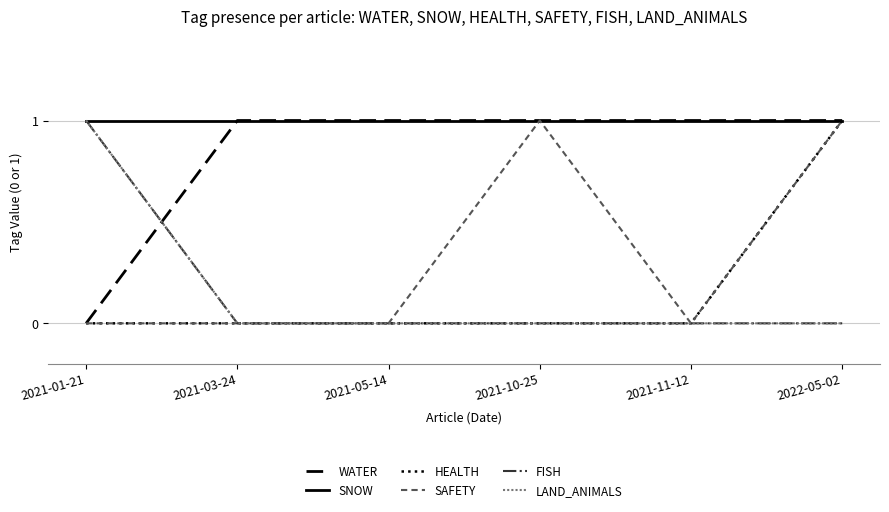

Does the chart display data point markers on the line(s)?

No